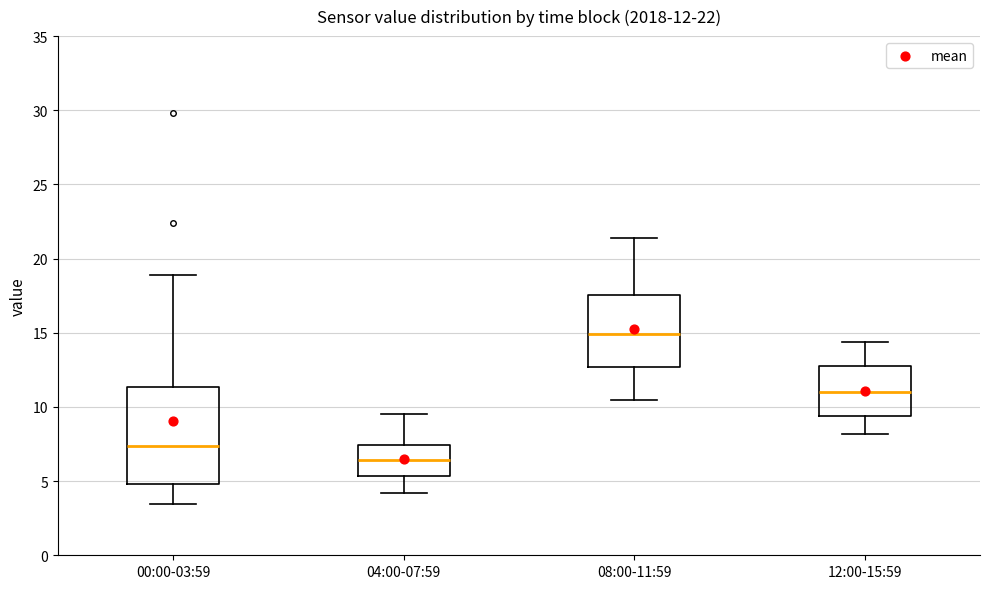

Which box has the lowest median line?

04:00-07:59